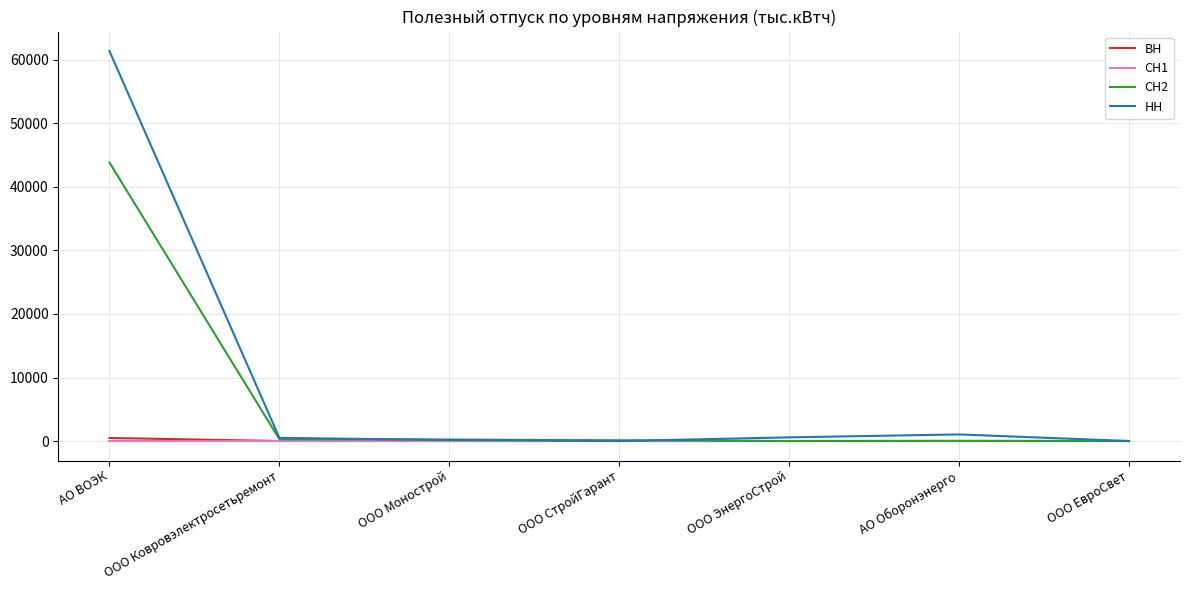

At which category is the sum across all series the highest?

АО ВОЭК